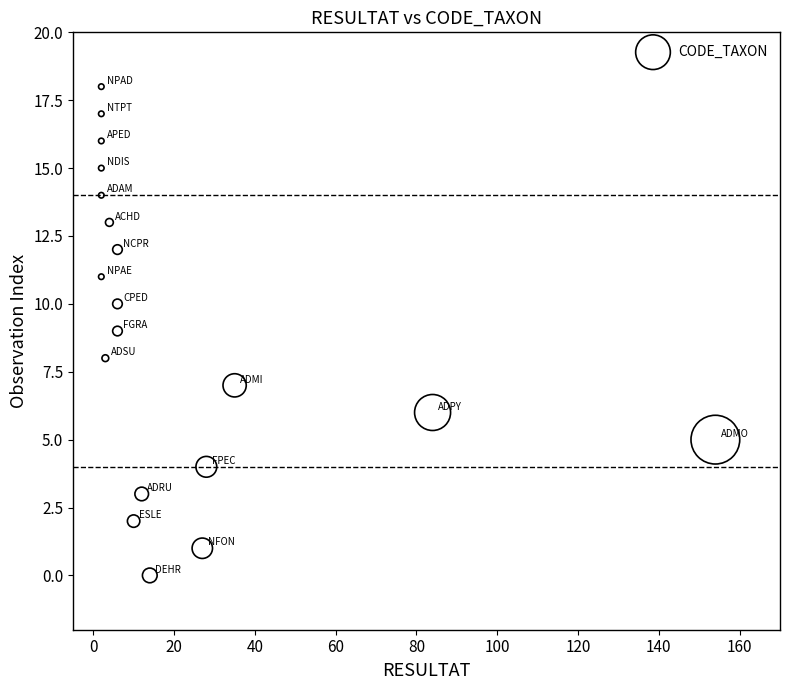

What is the range of Y values (max minus min)?

18